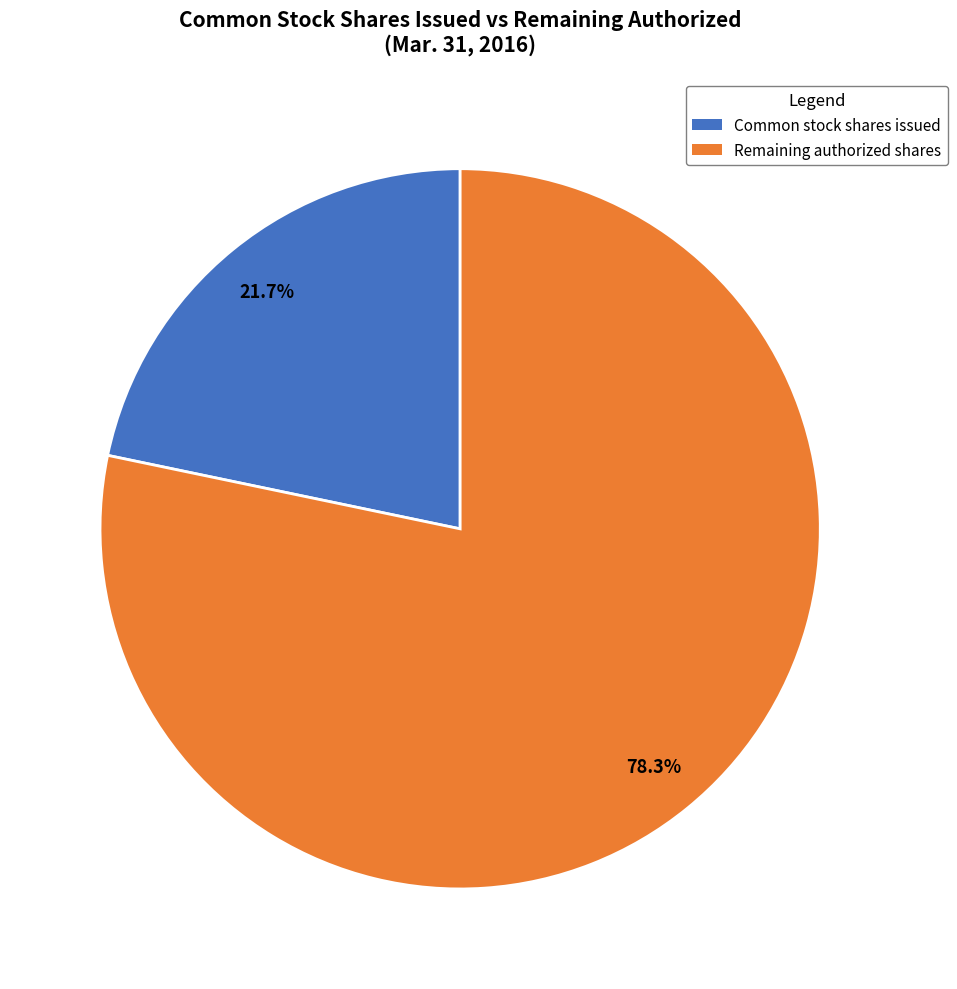

Is there a majority slice in this chart?

Yes